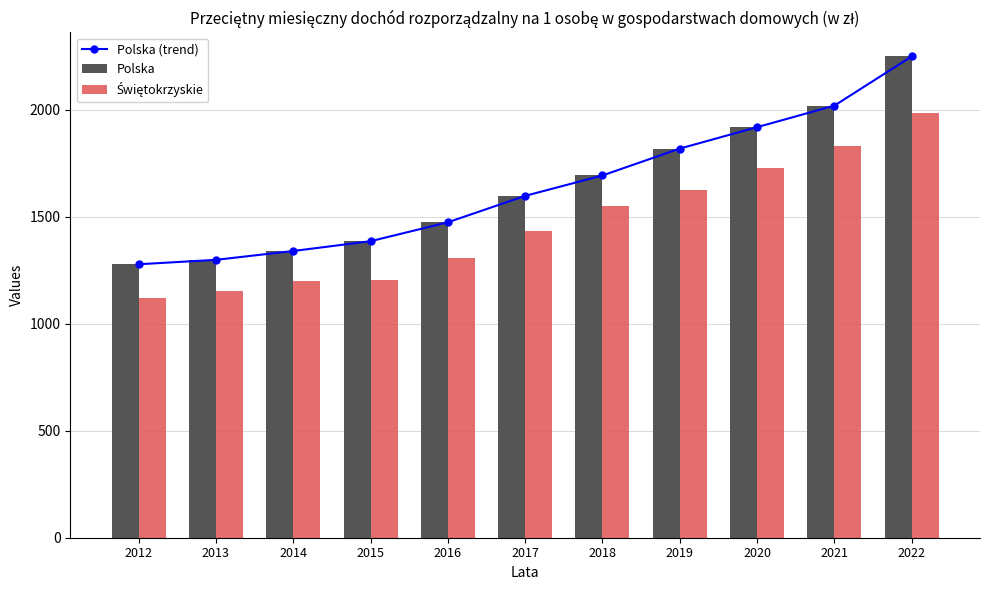

What is the average value of the Polska (trend) series?

1643.5